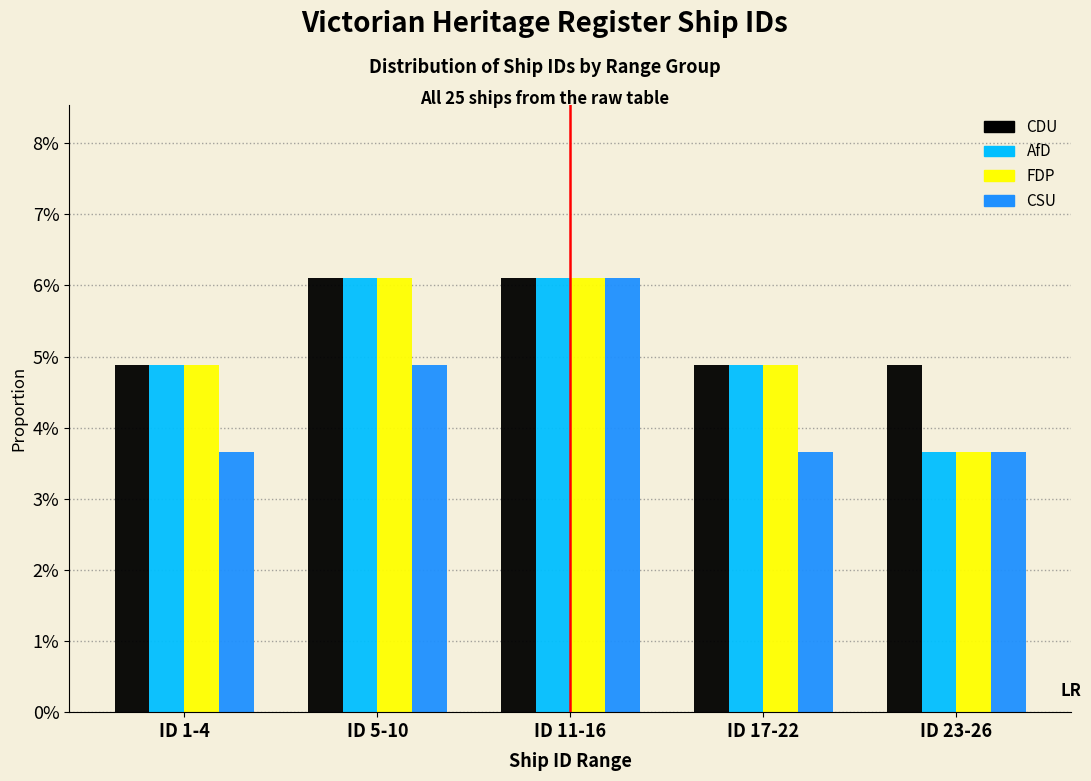

What are all the series names shown in the legend?

CDU, AfD, FDP, CSU